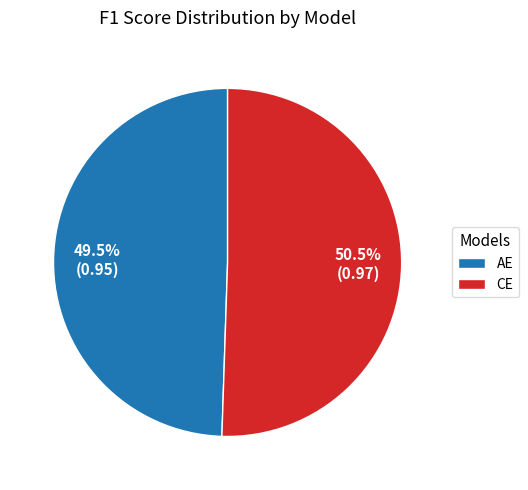

Between CE and AE, which is larger?

CE